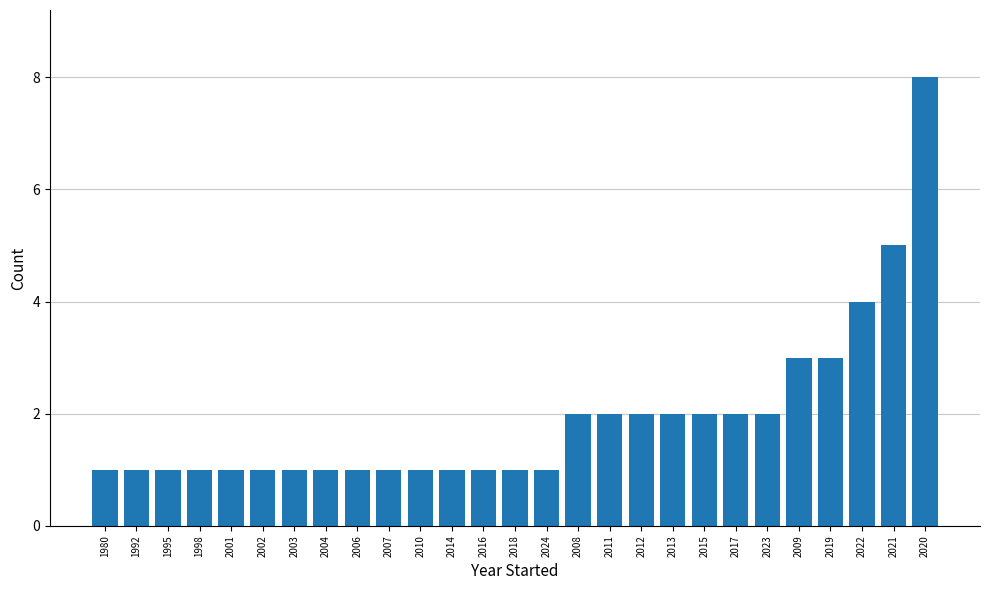

The chart shows a value of 2 at 2023. True or false?

True